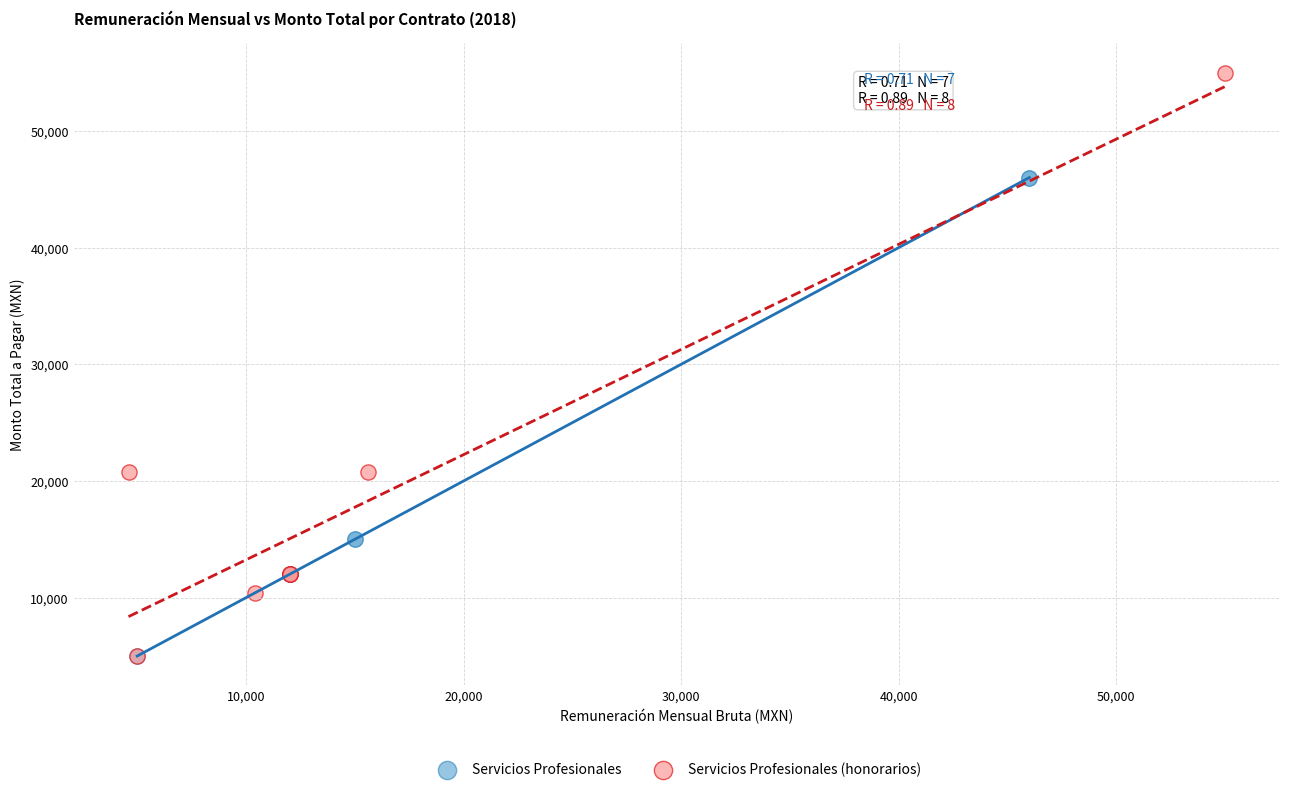

Which series has the largest Y range (max minus min)?

Servicios Profesionales (honorarios)